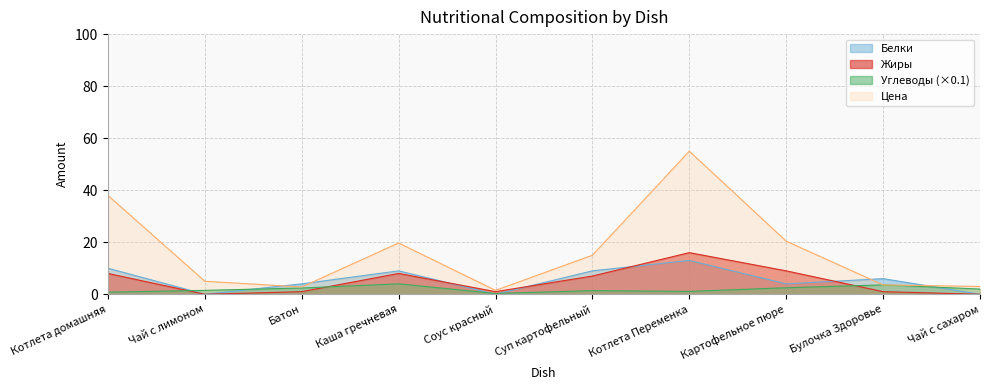

What is the greatest value displayed?

55.0